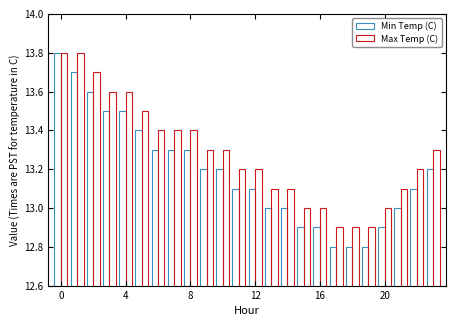

What are all the series names shown in the legend?

Min Temp (C), Max Temp (C)